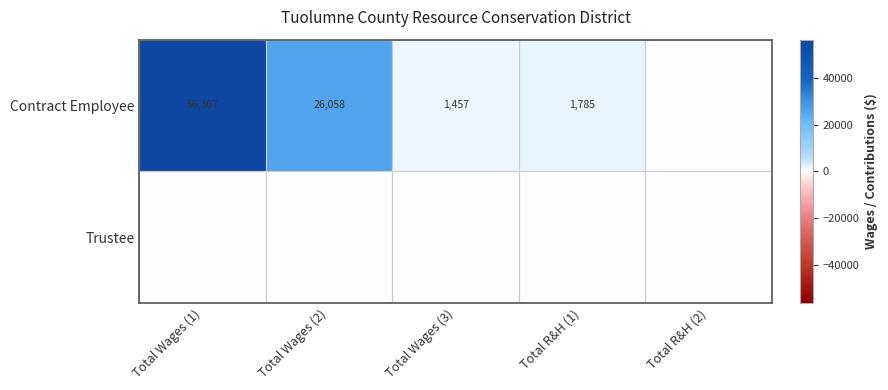

The Contract Employee series shows 56307 at Total Wages (1). True or false?

True